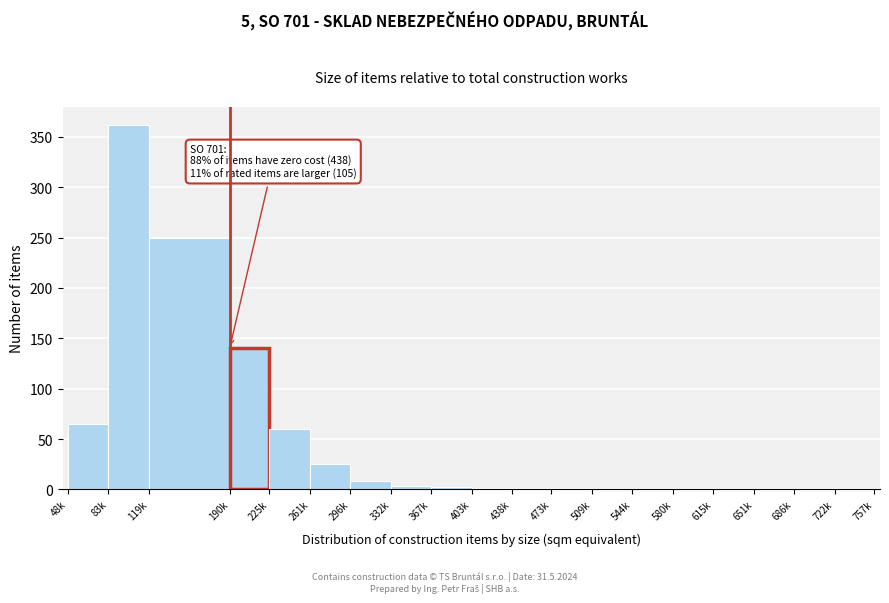

What is the greatest value displayed?

362